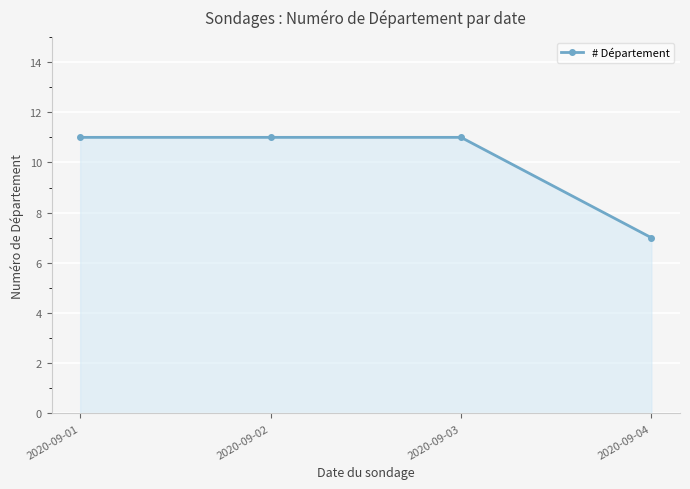

What is the sum of all values?

40